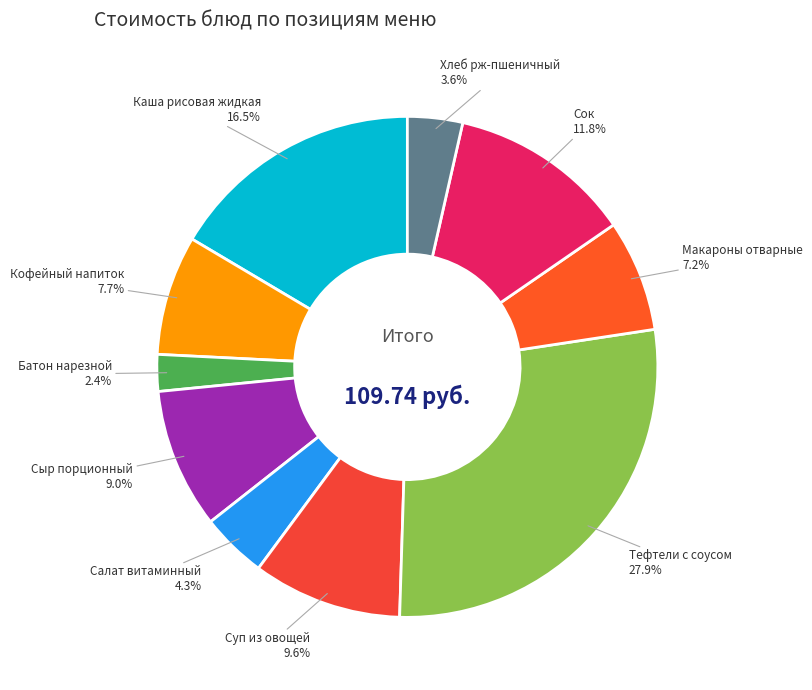

What is the smallest slice in the pie chart?

Батон нарезной